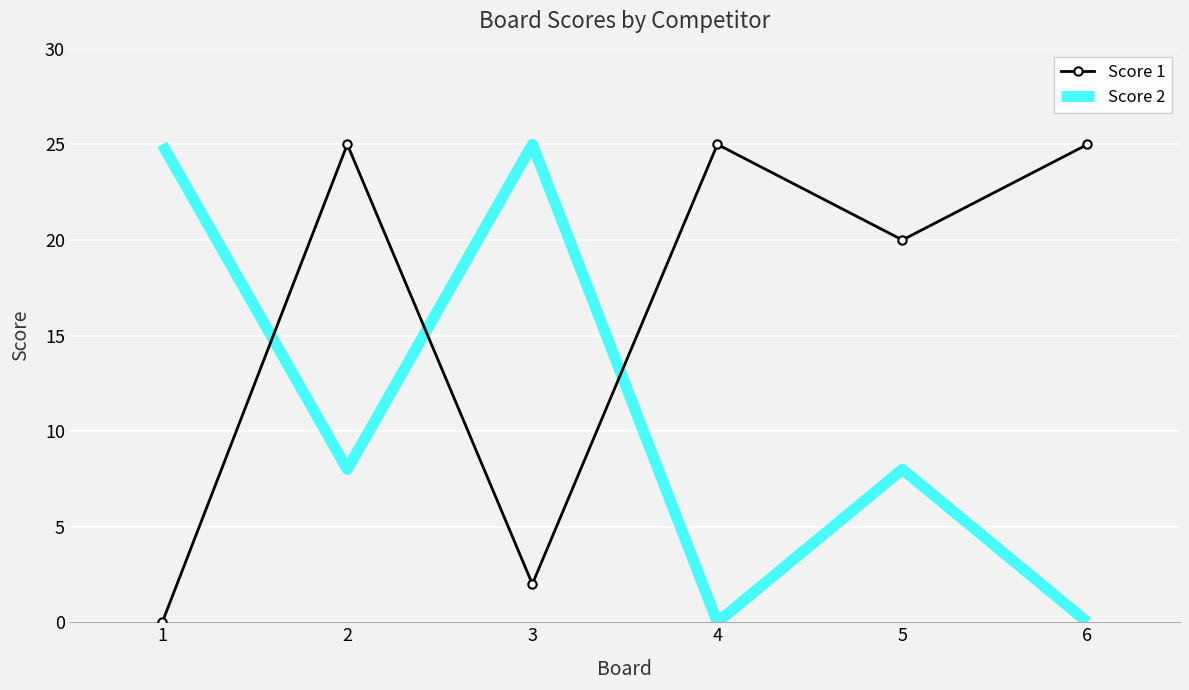

At which category is the sum across all series the highest?

2